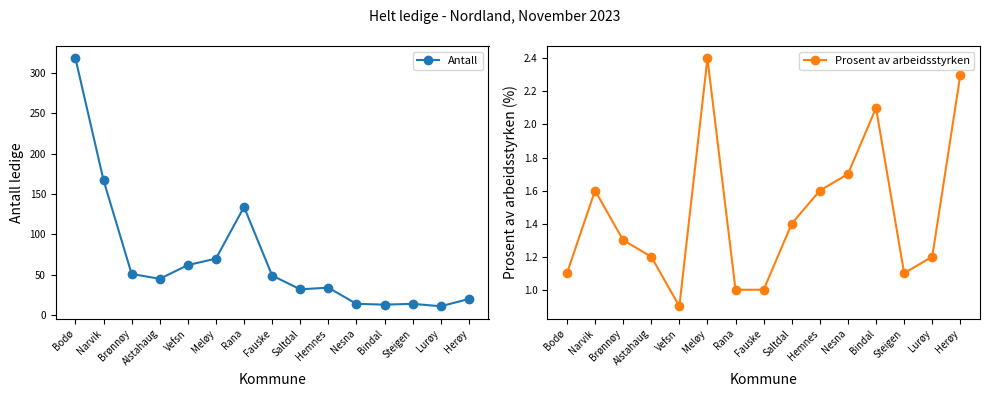

Reading right to left, transcribe all the data shown in this chart.

Antall: Herøy=20.0	Lurøy=11.0	Steigen=14.0	Bindal=13.0	Nesna=14.0	Hemnes=34.0	Saltdal=32.0	Fauske=49.0	Rana=134.0	Meløy=70.0	Vefsn=62.0	Alstahaug=45.0	Brønnøy=51.0	Narvik=167.0	Bodø=318.0
Prosent av arbeidsstyrken: Herøy=2.3	Lurøy=1.2	Steigen=1.1	Bindal=2.1	Nesna=1.7	Hemnes=1.6	Saltdal=1.4	Fauske=1.0	Rana=1.0	Meløy=2.4	Vefsn=0.9	Alstahaug=1.2	Brønnøy=1.3	Narvik=1.6	Bodø=1.1